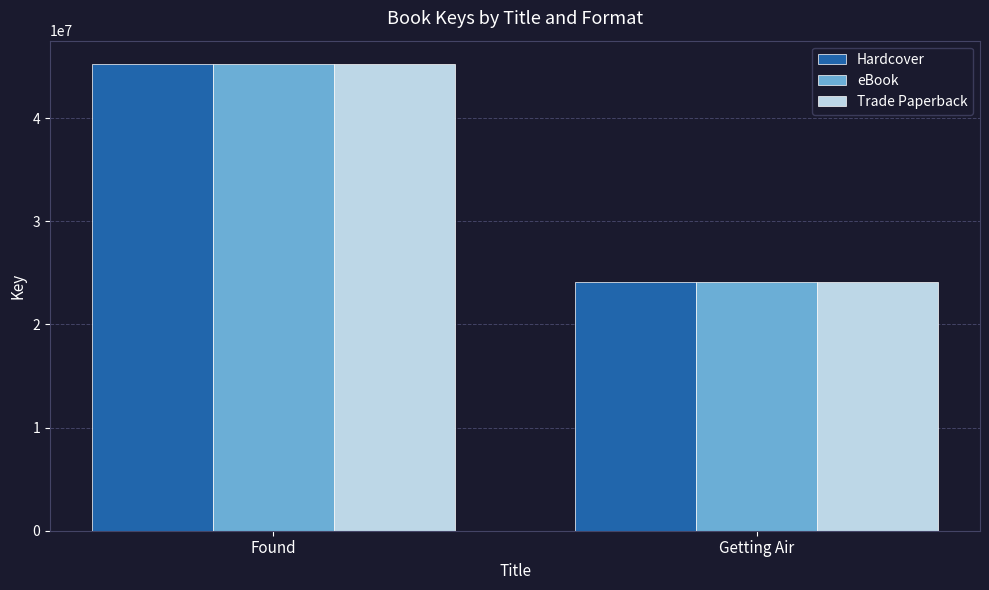

What is the total value across all series at Found?

135760485